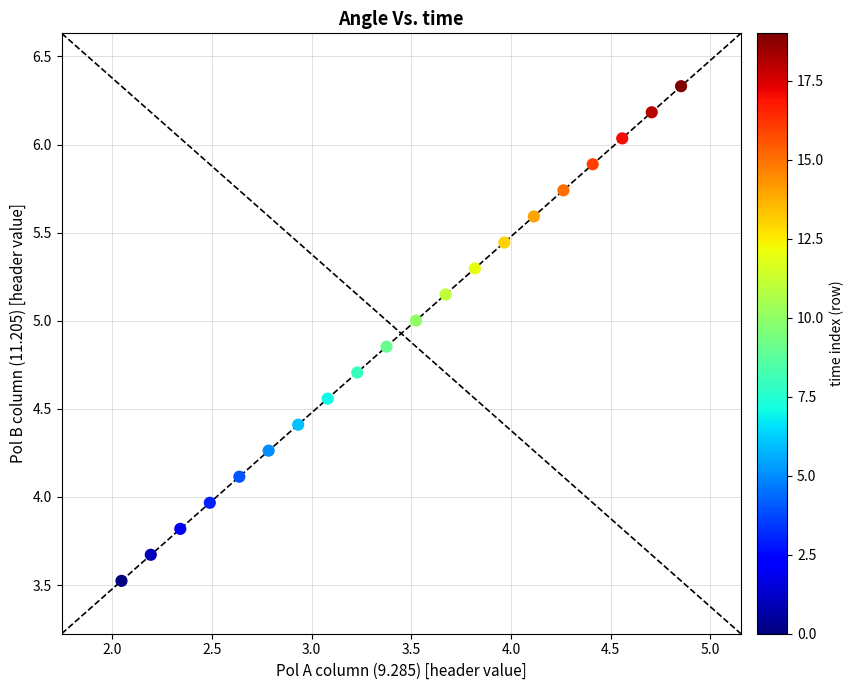

What is the range of X values (max minus min)?

2.8